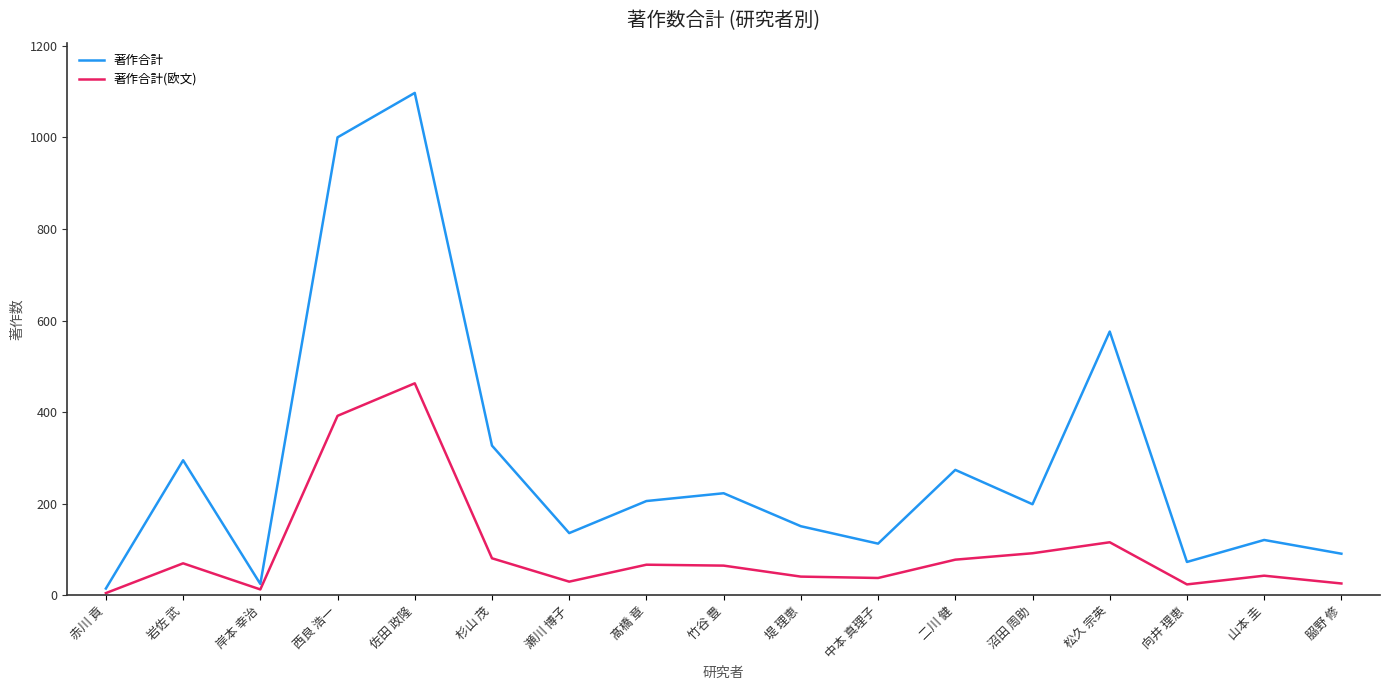

At which category is the sum across all series the highest?

佐田 政隆